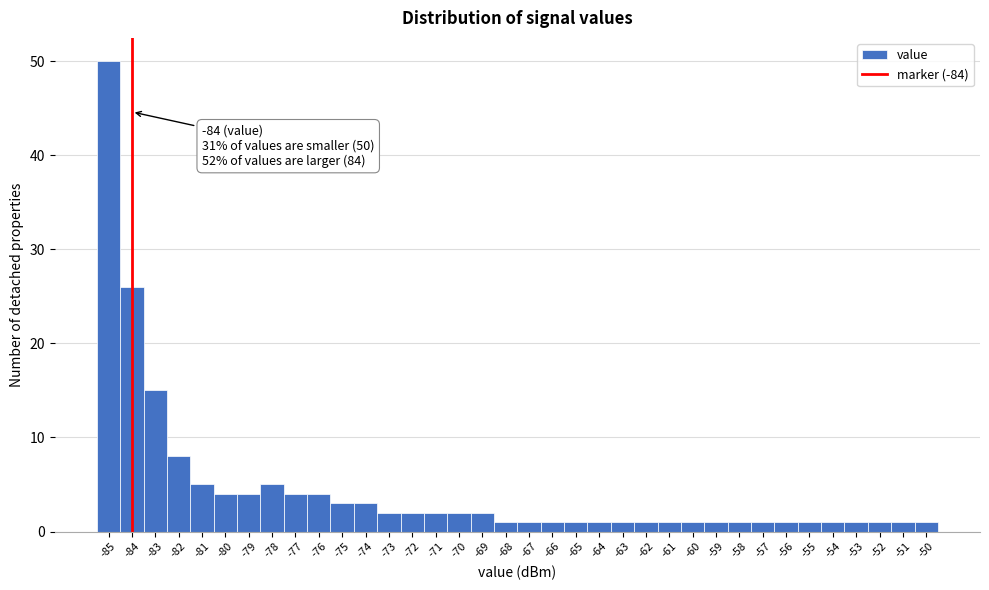

Which range on the x-axis has the tallest bar?

-85.5 to -84.5